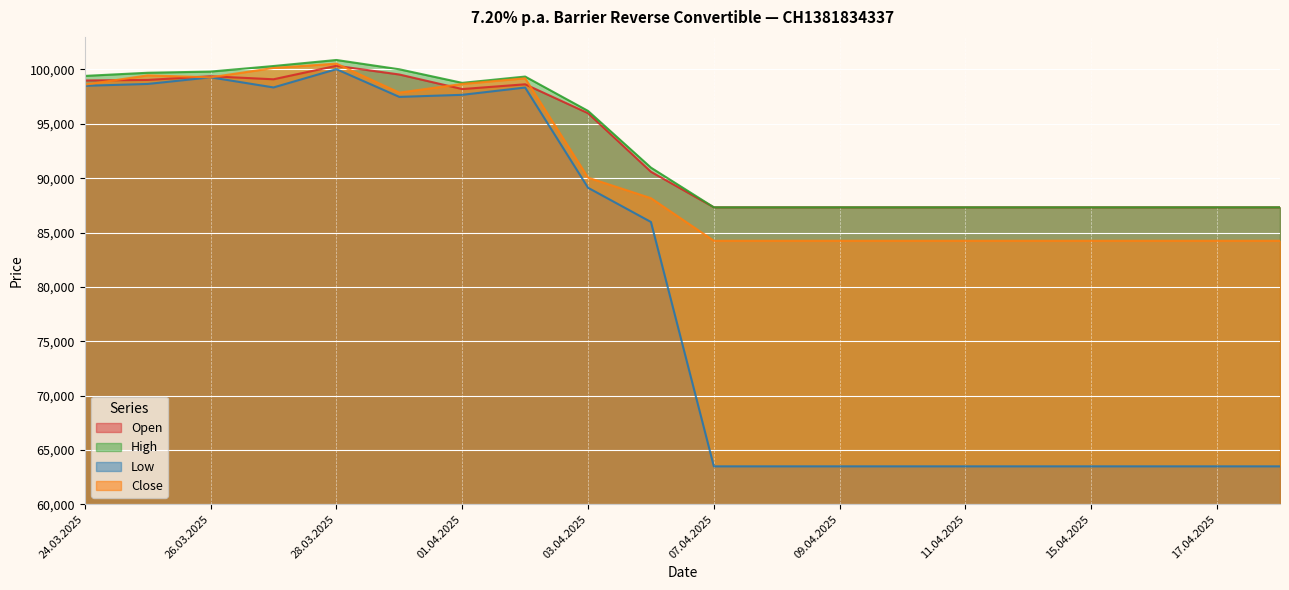

What position from the right is 11.04.2025?

6